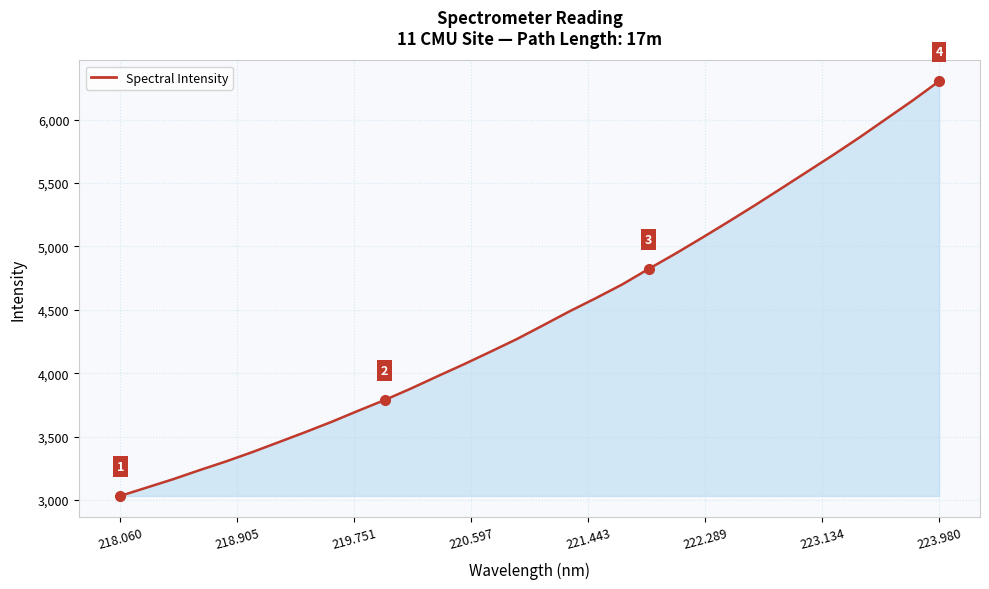

What is the smallest value displayed?

3032.8